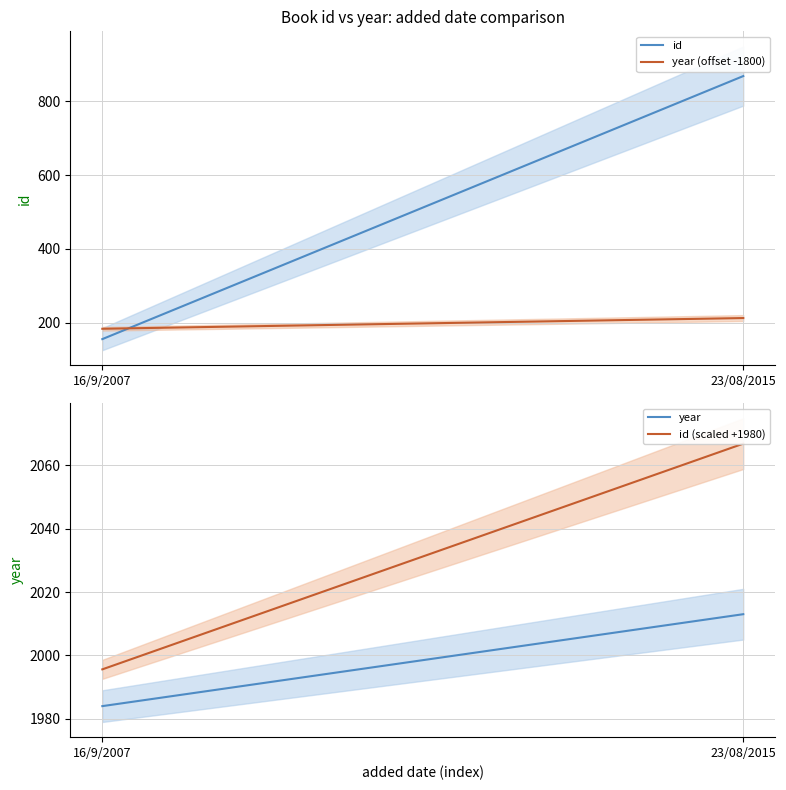

Between 16/9/2007 and 23/08/2015, which series saw the biggest shift?

id